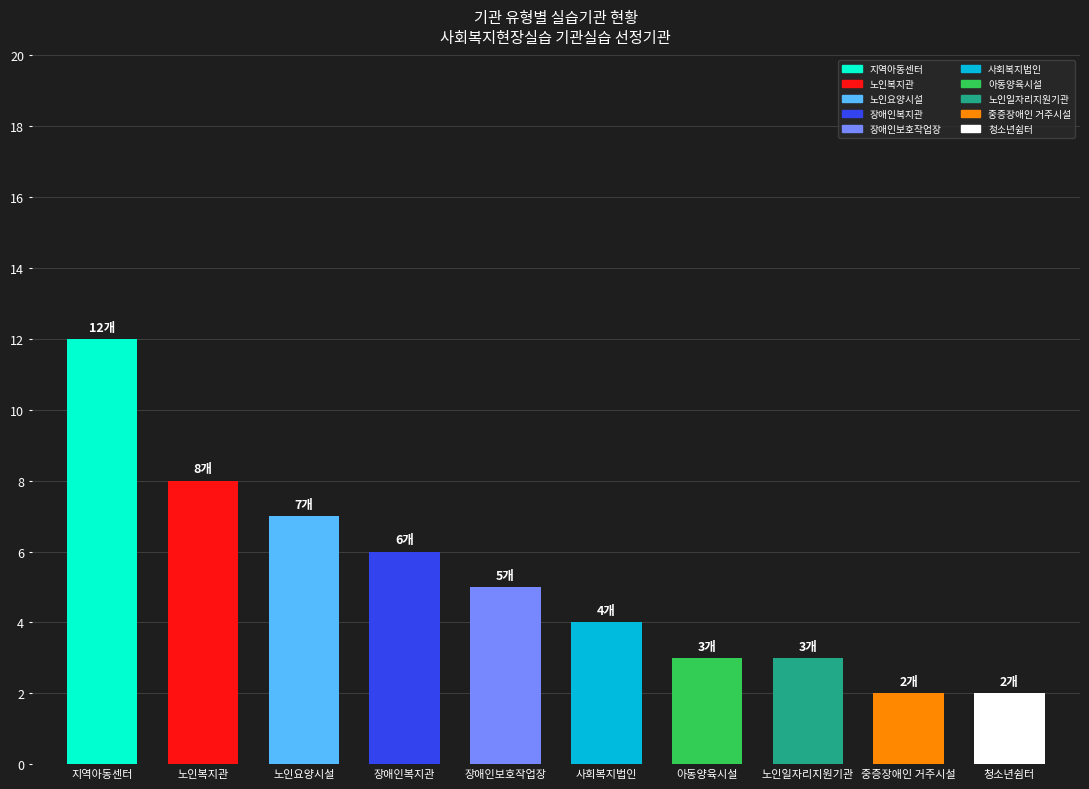

How many bars are there in total?

10